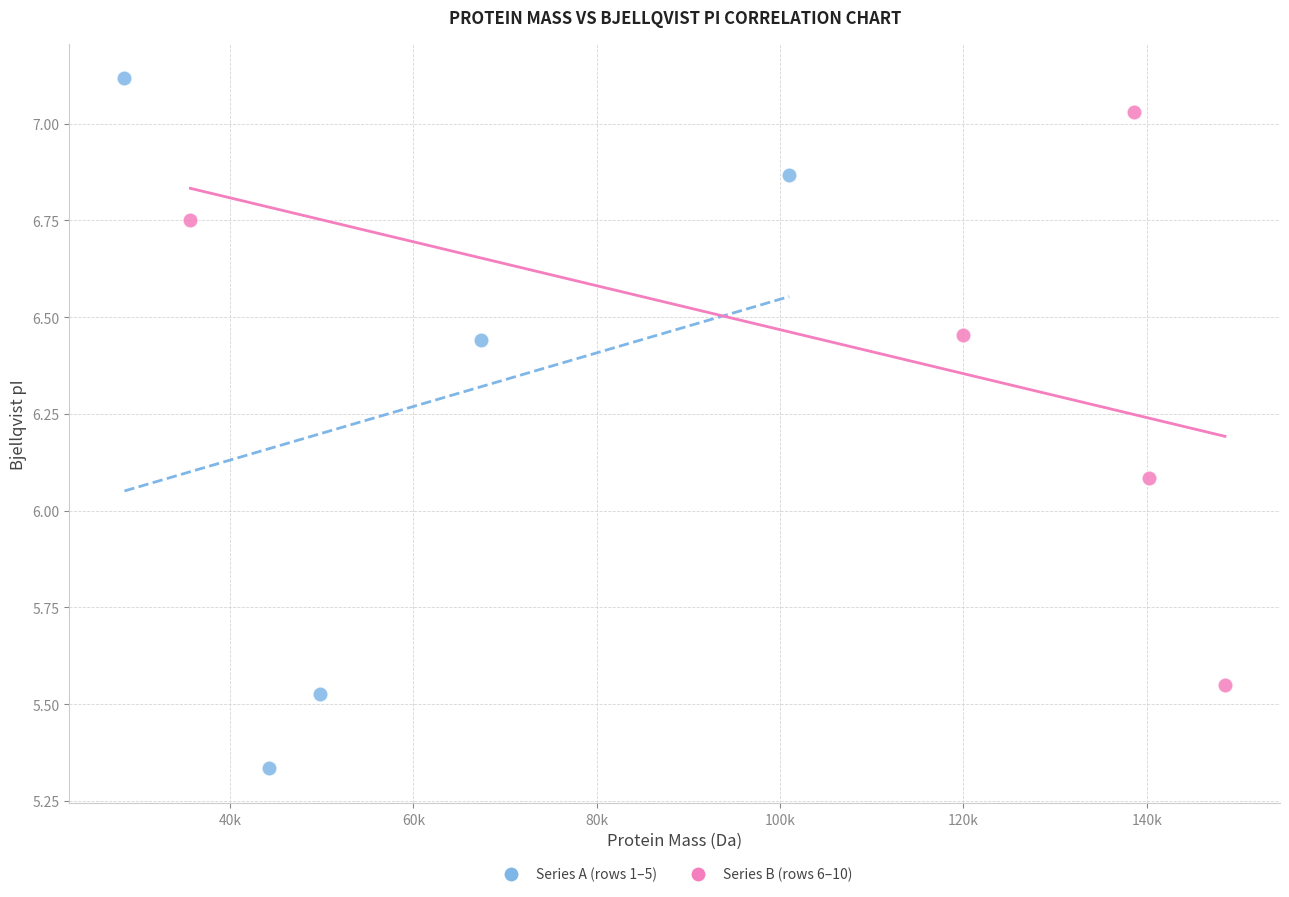

Which series contains the highest Y value?

Series A (rows 1–5)